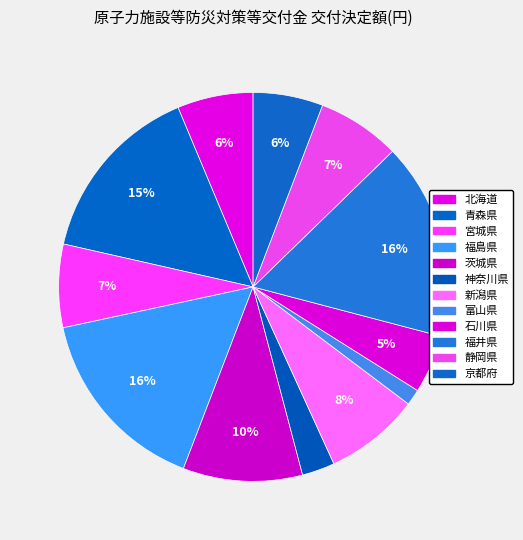

Does any single category account for the majority?

No